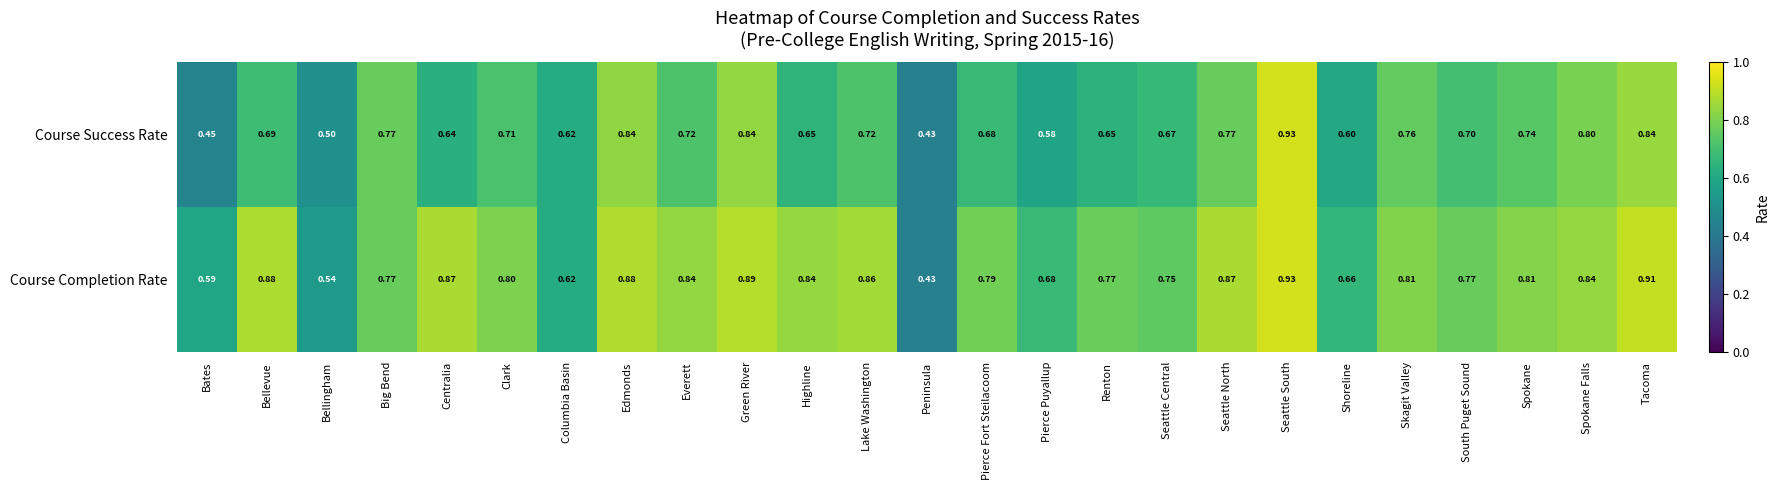

Rank the series at Pierce Puyallup from lowest to highest value.

Course Success Rate, Course Completion Rate